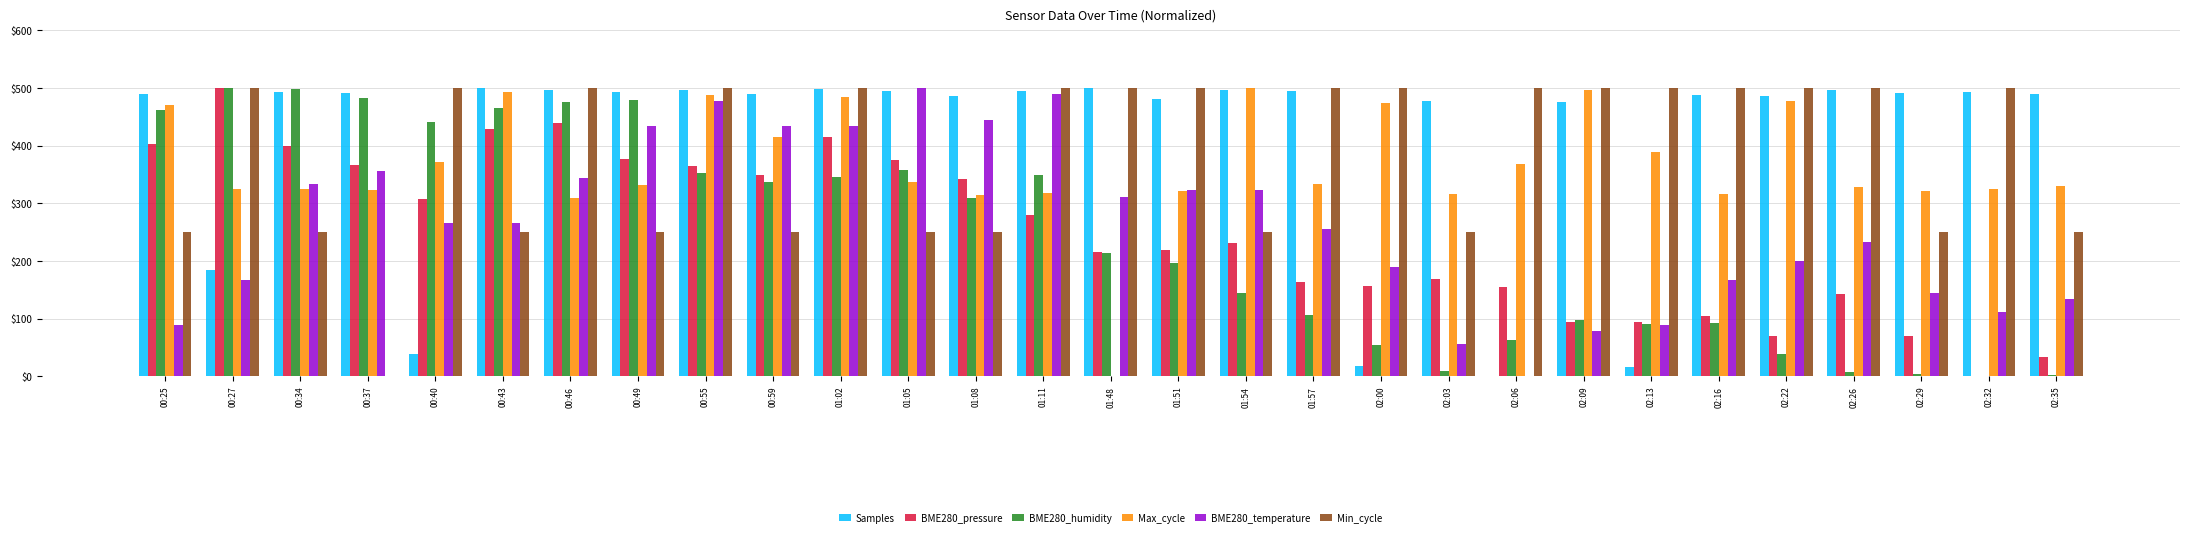

What is the sum of the Samples values at 02:22 and 00:46?

981.1